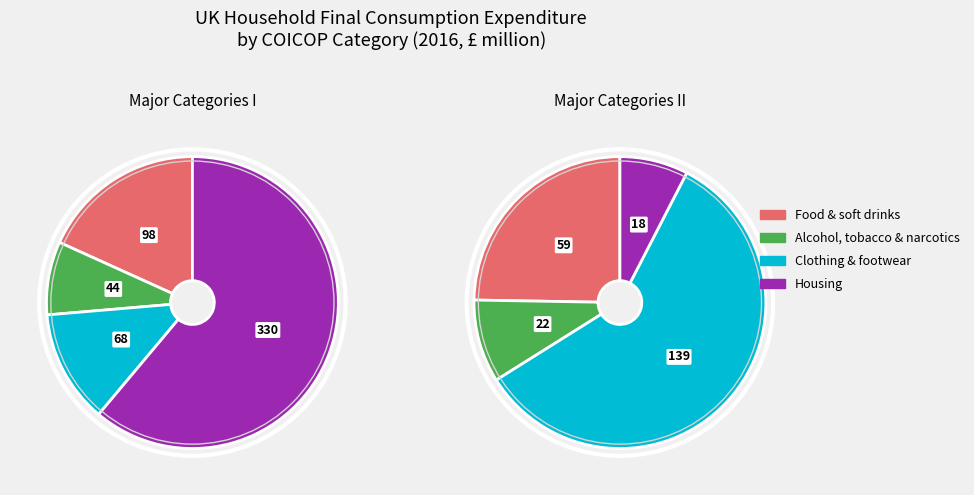

The Clothing and footwear slice represents 1% of the pie. True or false?

False